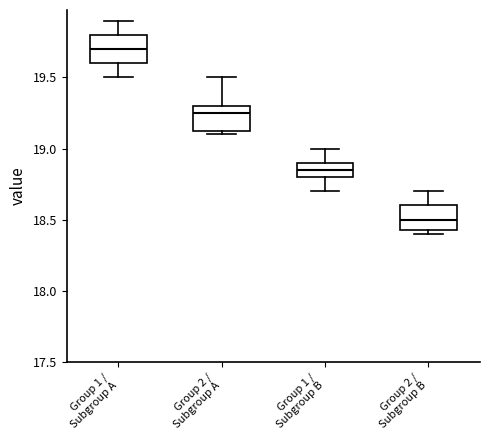

Reading left to right, read every box against the y-axis: the position of its median line, the range the box covers, and the ends of its whiskers. The values are not printed on the chart, so give them approximately, as read against the axis.

Group 1 / Subgroup A: median 19.70, box 19.60 to 19.80, whiskers 19.50 to 19.90
Group 2 / Subgroup A: median 19.25, box 19.15 to 19.30, whiskers 19.10 to 19.50
Group 1 / Subgroup B: median 18.85, box 18.80 to 18.90, whiskers 18.70 to 19.00
Group 2 / Subgroup B: median 18.50, box 18.45 to 18.60, whiskers 18.40 to 18.70